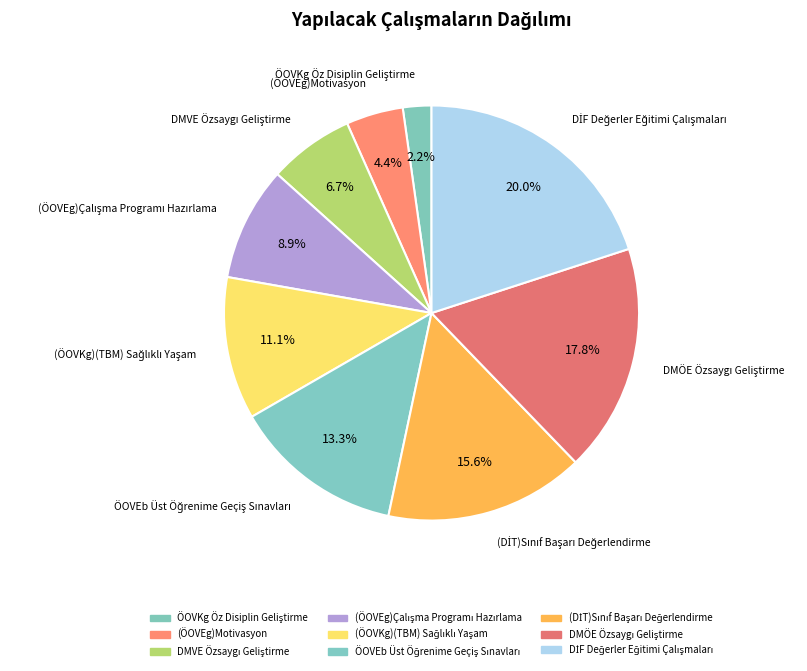

What is the largest slice in the pie chart?

DİF Değerler Eğitimi Çalışmaları